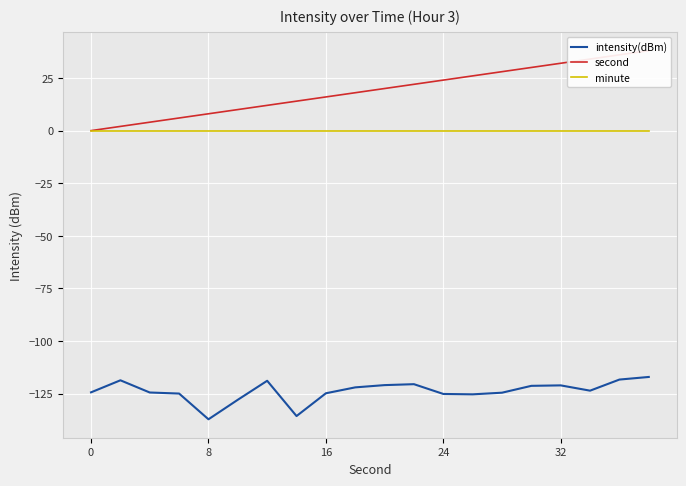

At how many categories does at least one series exceed 35?

2